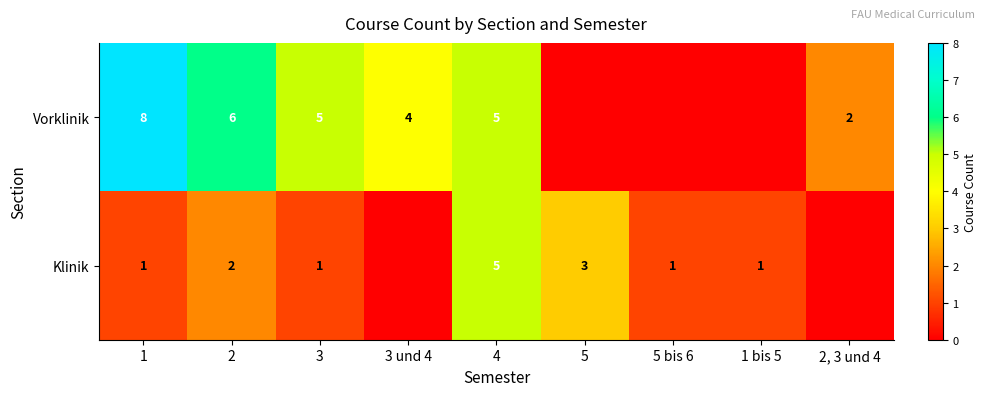

How many distinct data groups are displayed?

2